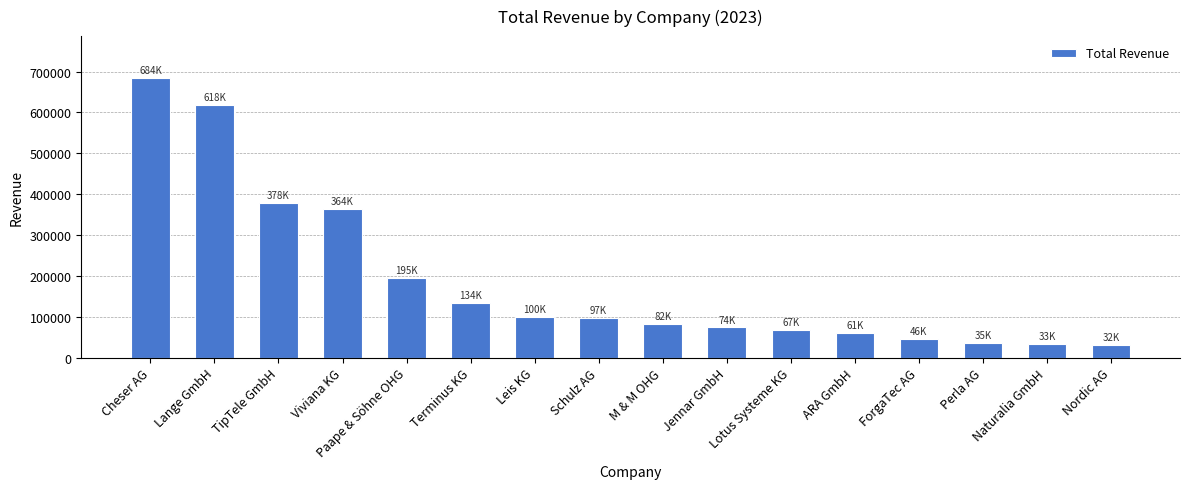

What is the sum of the values at Nordic AG and Lotus Systeme KG?

98993.0